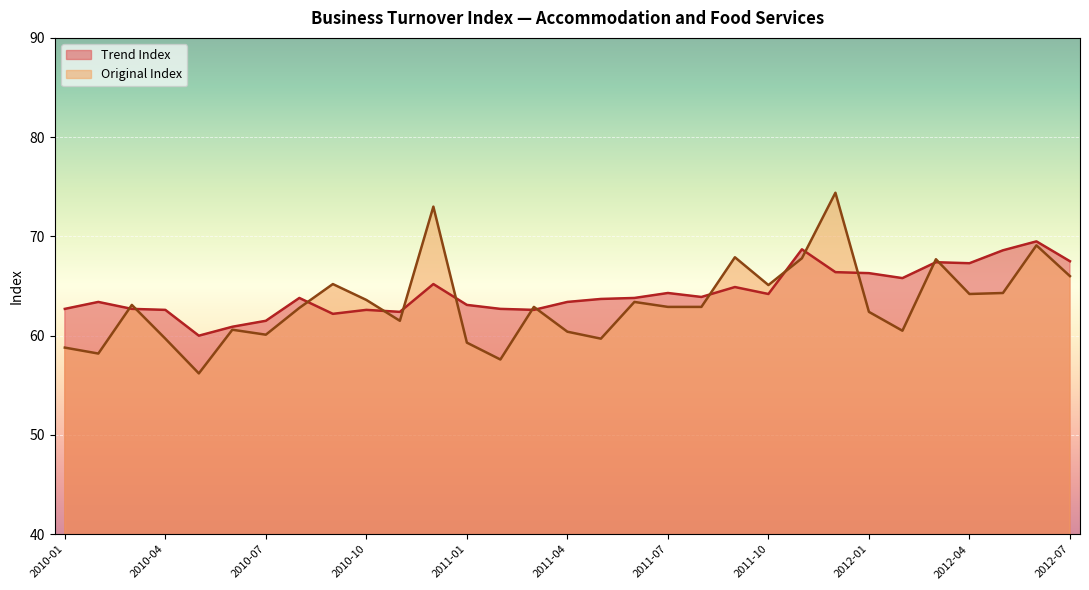

What is the sum of all Trend Index values?

1994.1